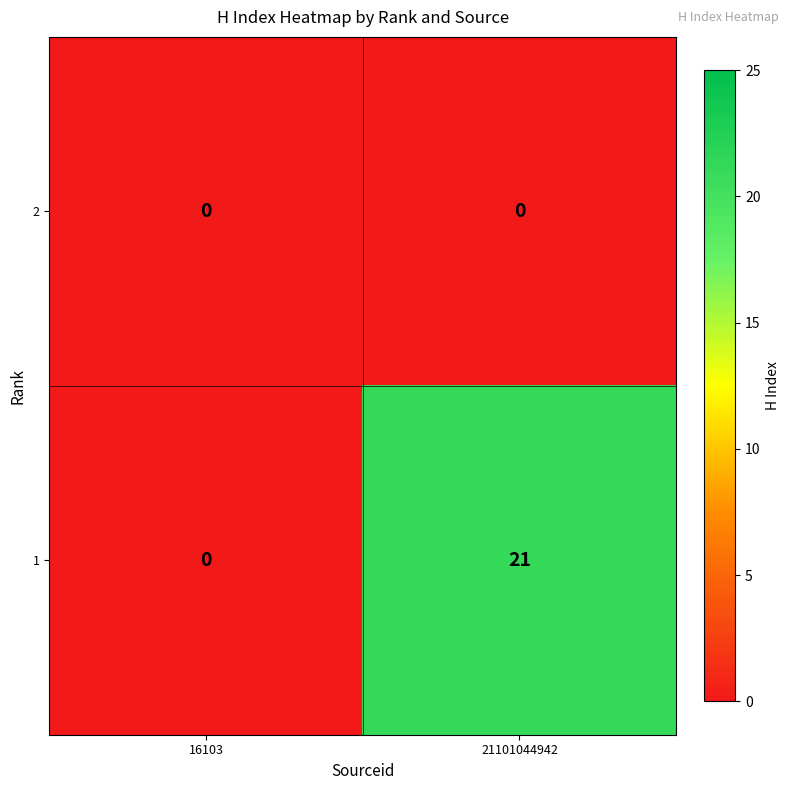

List the series in order of their overall mean, highest first.

1, 2